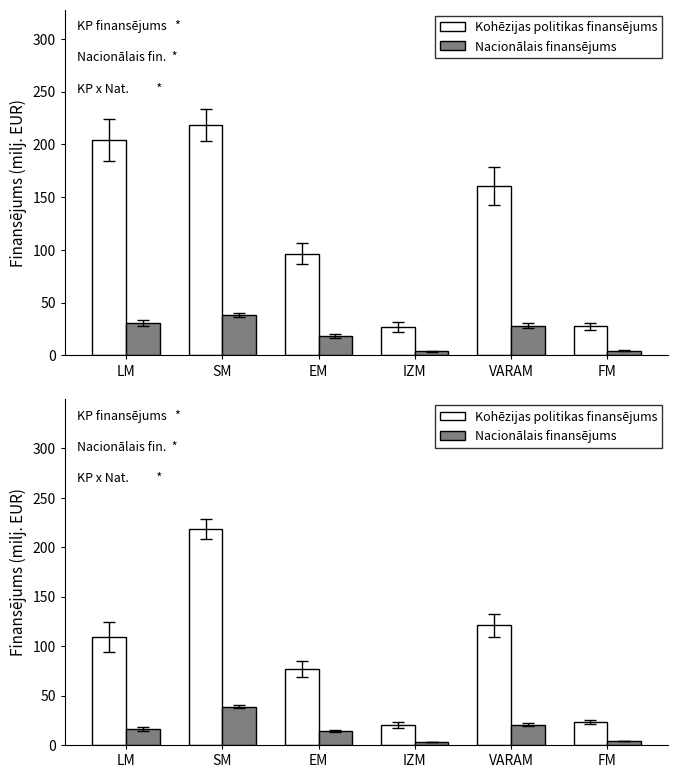

What are all the series names shown in the legend?

Kohēzijas politikas finansējums, Nacionālais finansējums